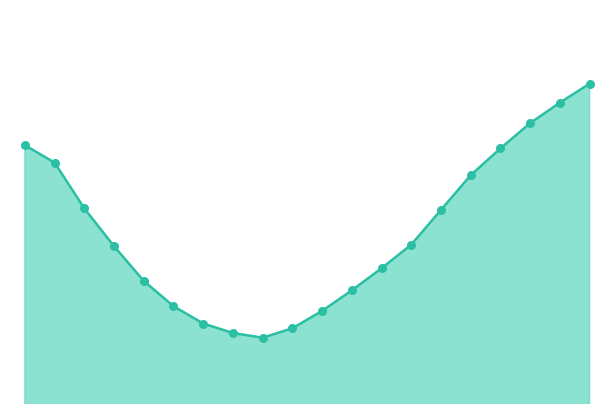

Is this an area chart (filled region under the line)?

Yes